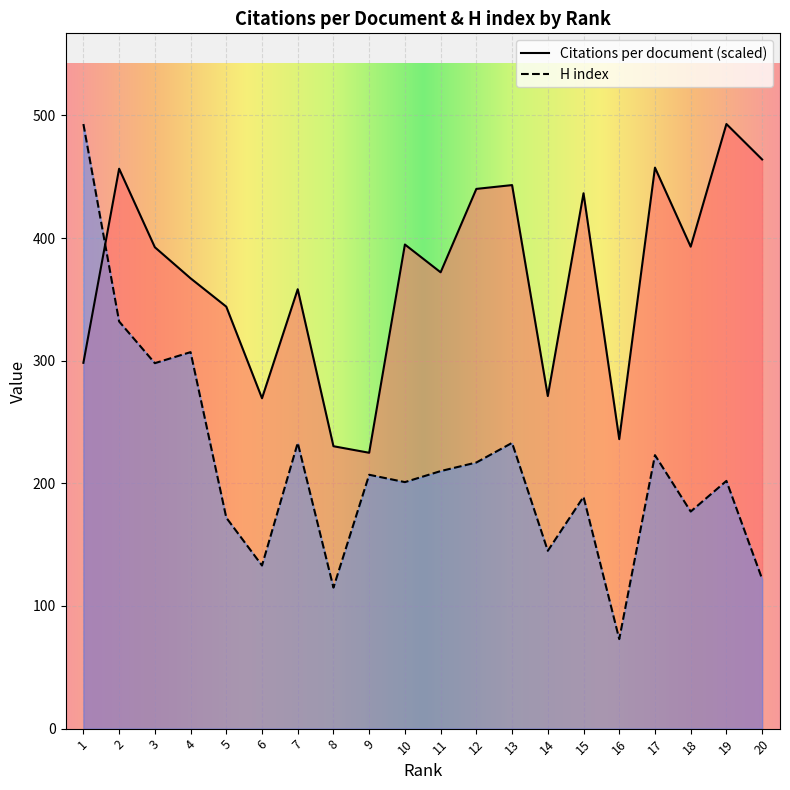

What is the minimum value for Citations per document?

224.9